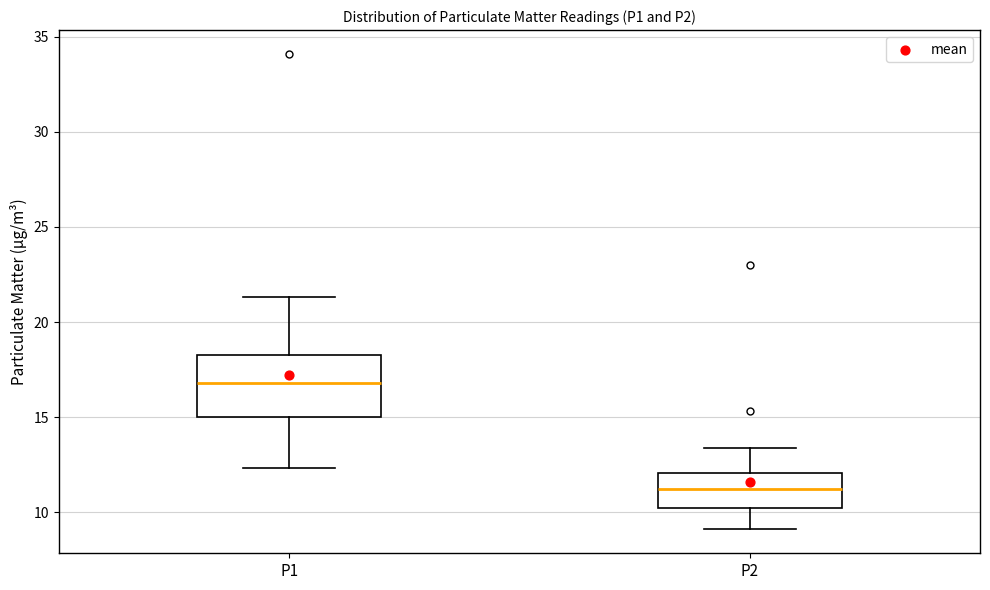

Comparing the boxes themselves (not the whiskers), which one is the tallest?

P1